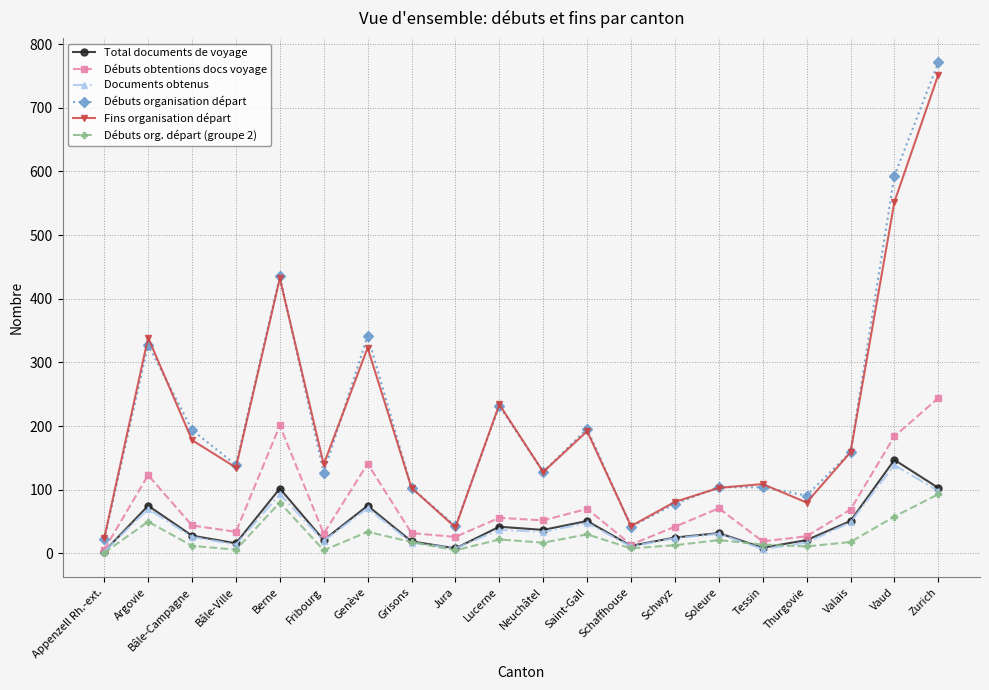

At which category is the sum across all series the highest?

Zurich